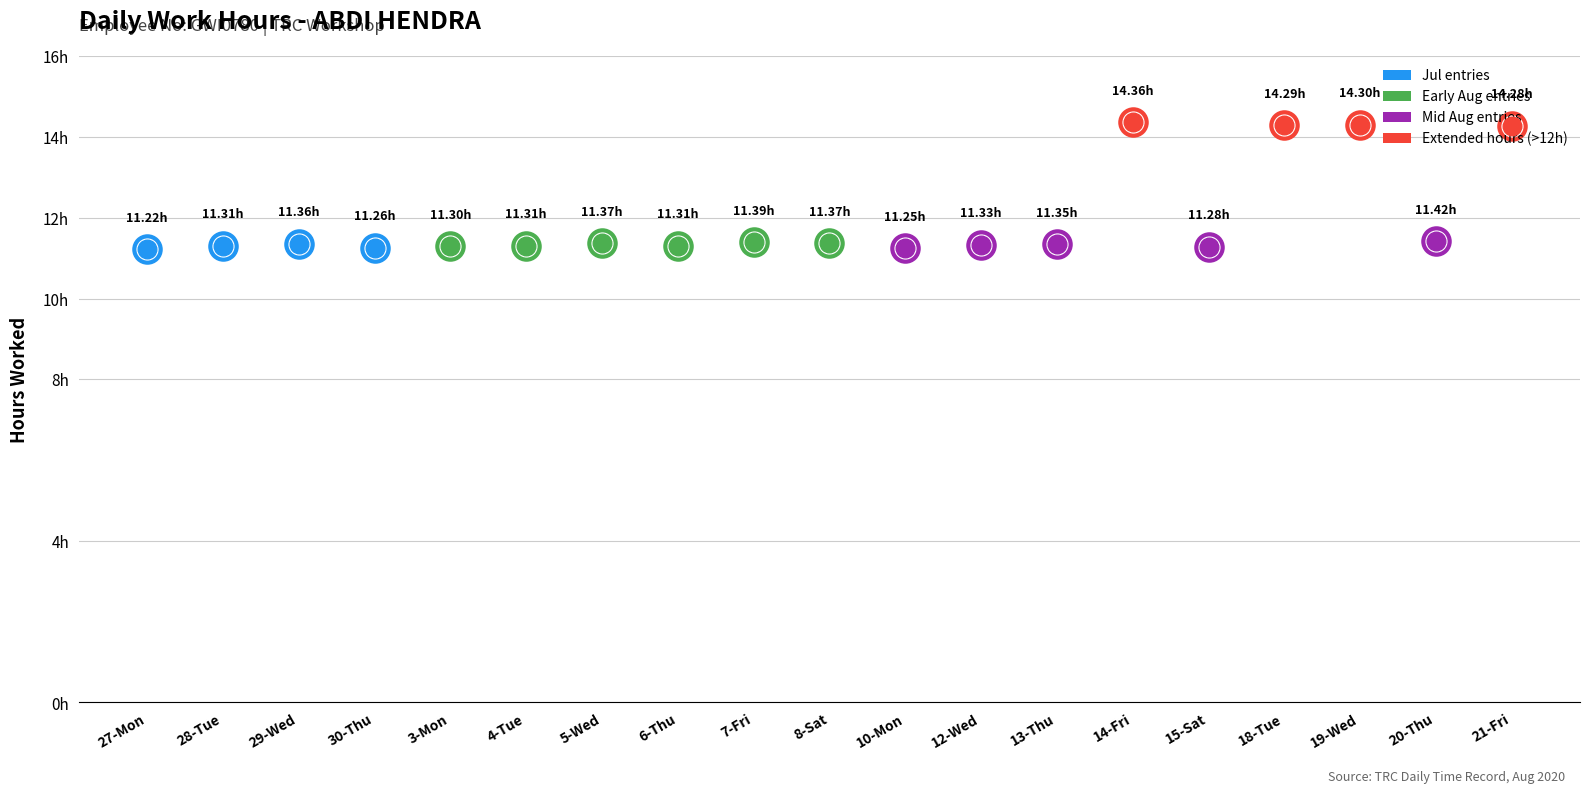

What is the change in value from 12-Wed to 20-Thu?

+0.1